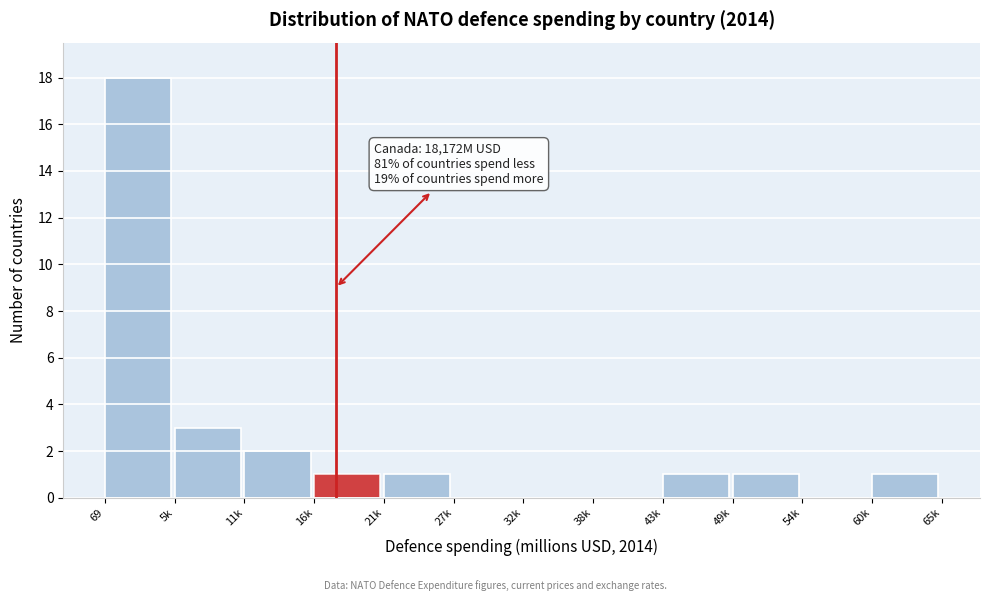

Reading left to right, extract all data points from this chart.

69=18	5k=3	11k=2	16k=1	21k=1	27k=0	32k=0	38k=0	43k=1	49k=1	54k=0	60k=1